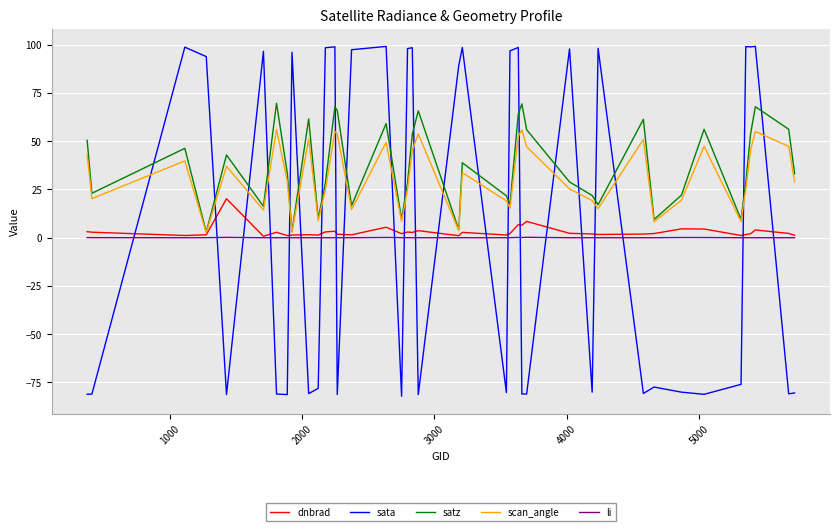

Which series has the widest spread of values?

sata